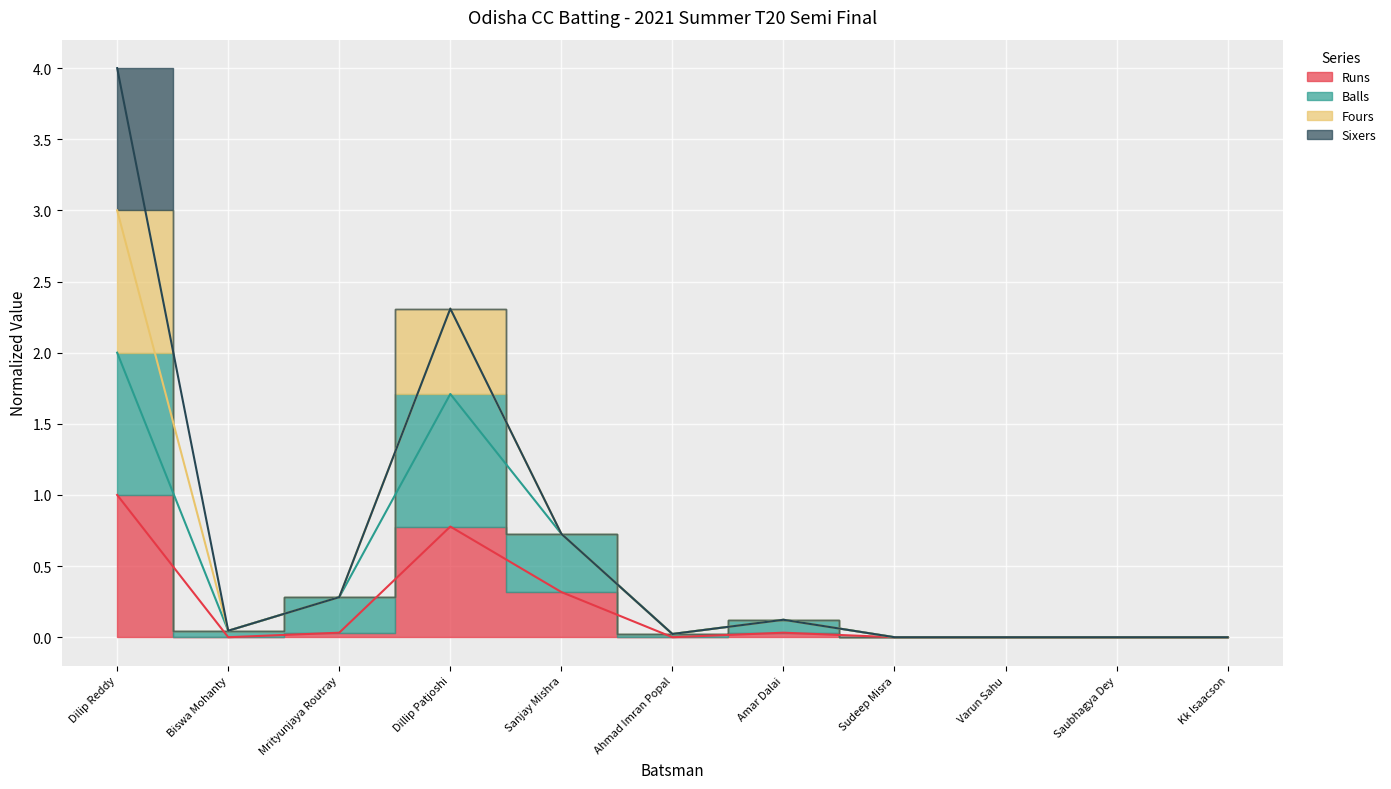

Is it true that Fours equals 0.7 at Dillip Patjoshi?

False